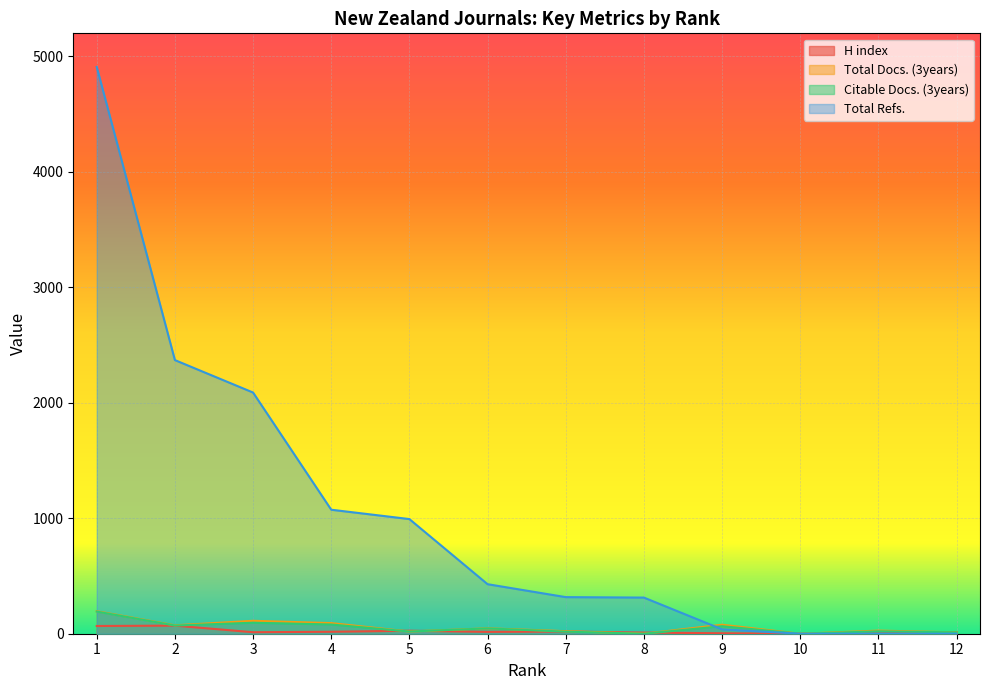

Does the chart display data point markers on the line(s)?

No